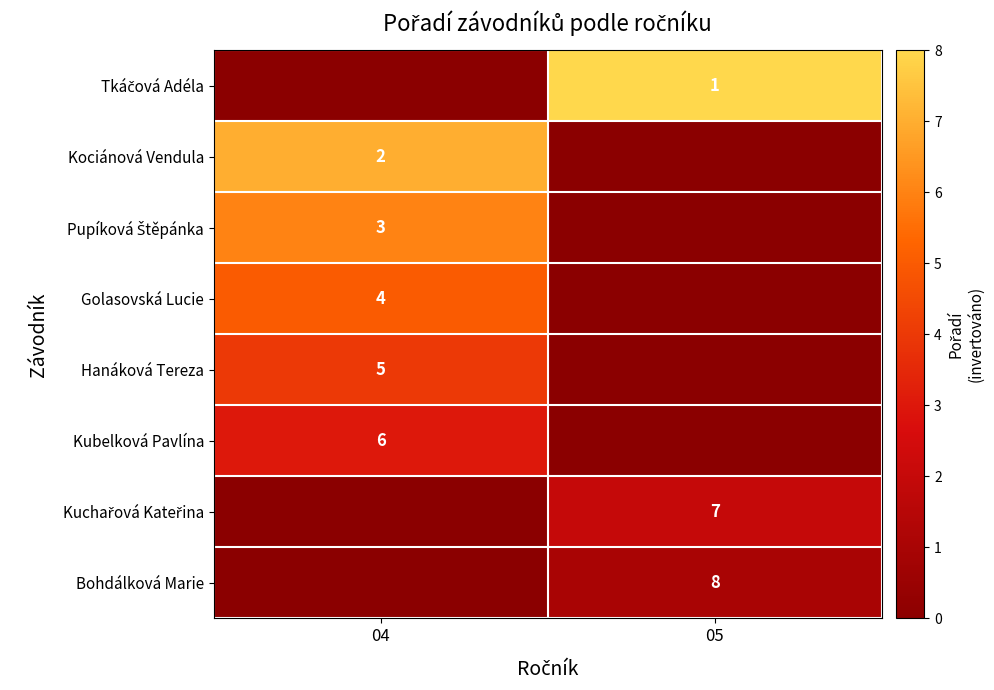

The value of Hanáková Tereza at 04 is 8. True or false?

False